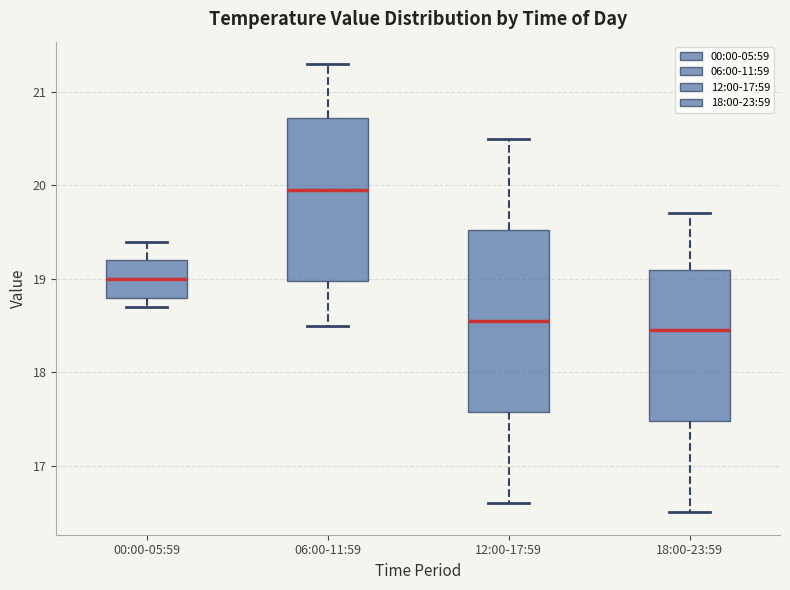

Where is the lower edge of the box for 12:00-17:59 on the y-axis? The values are not printed on the chart, so give them approximately, as read against the axis.

17.6